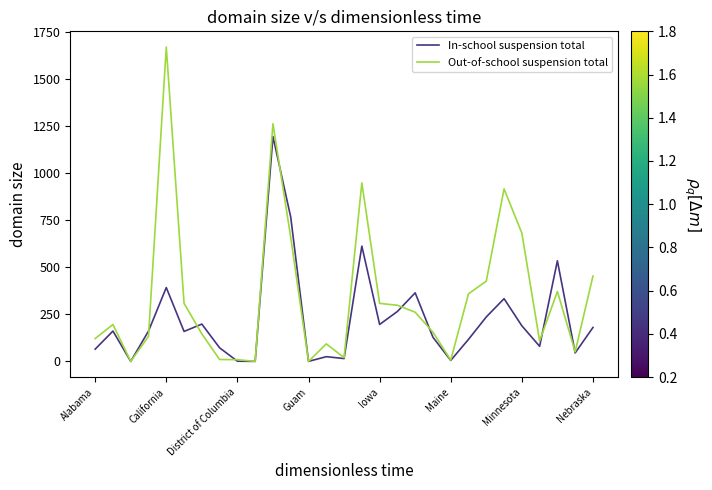

Rank the series by their average value, from highest to lowest.

Out-of-school suspension total, In-school suspension total